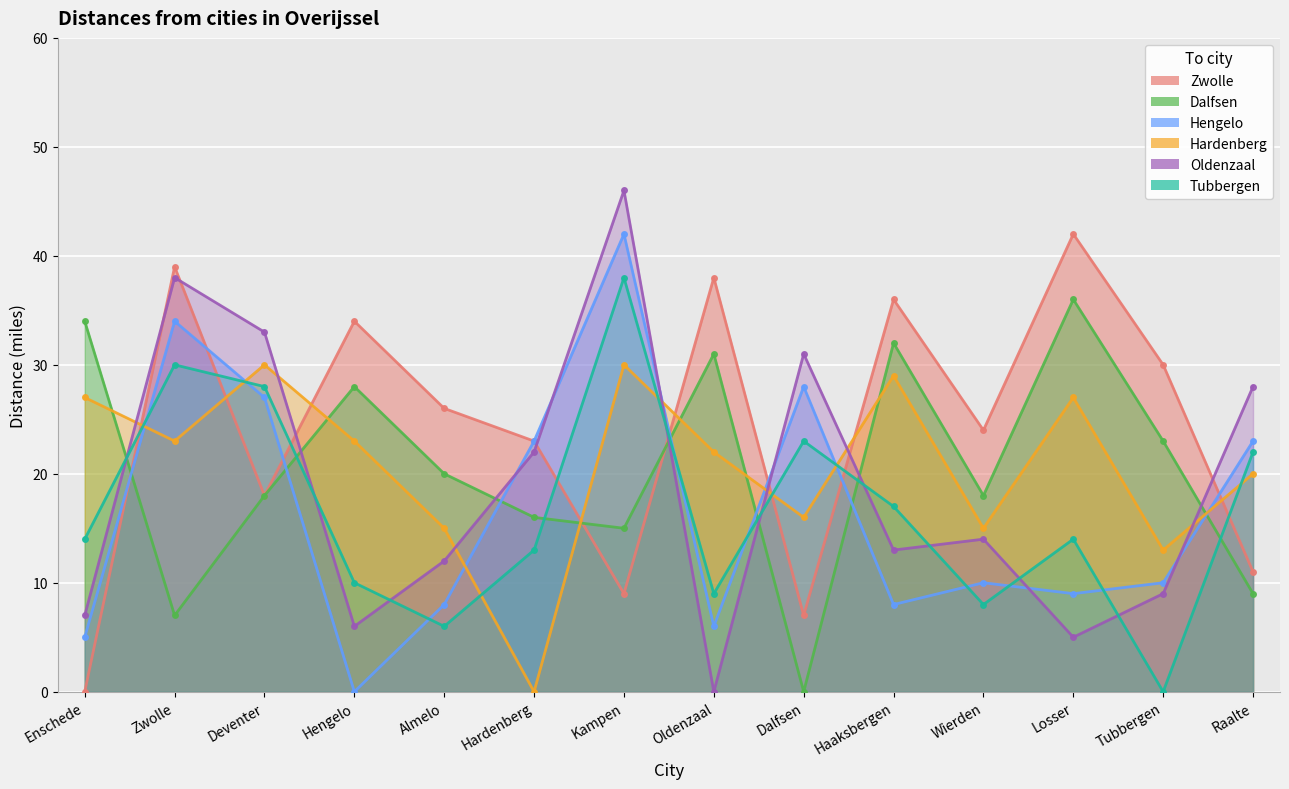

Which label corresponds to the largest value in the chart?

Kampen